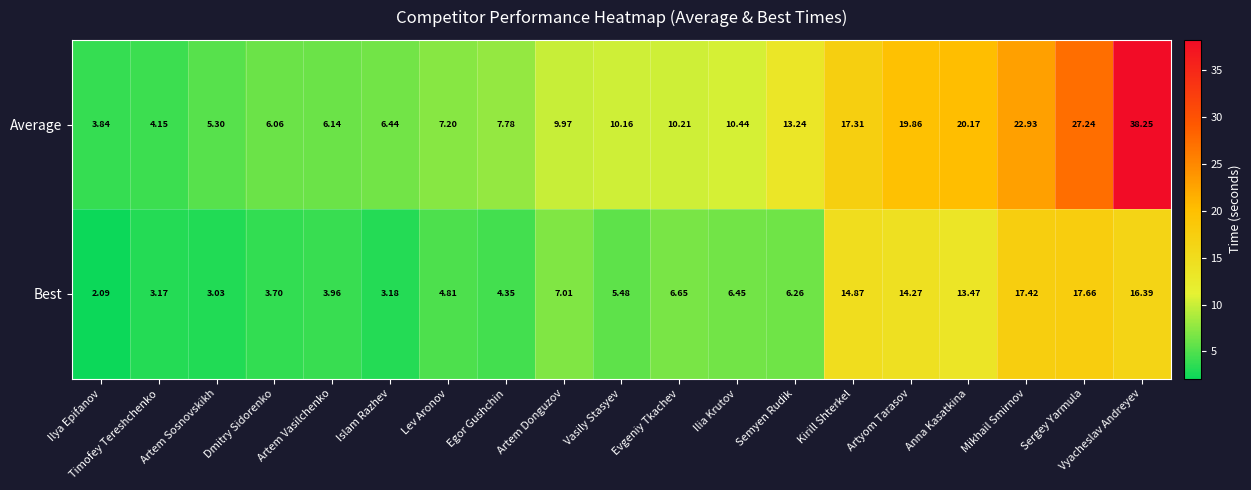

Which series has the largest total across all categories?

Average